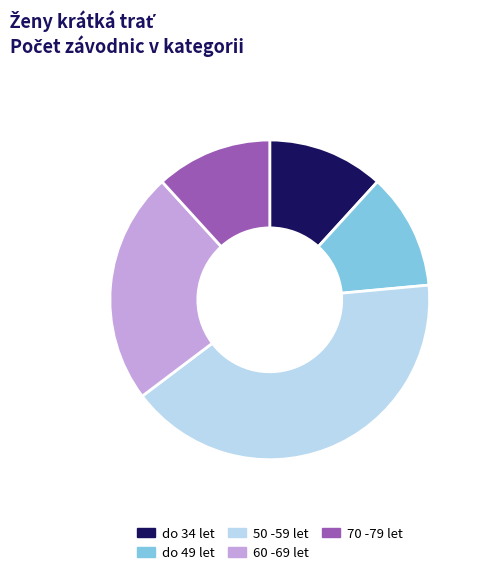

Do 70 -79 let and 60 -69 let together represent more than half of the pie?

No